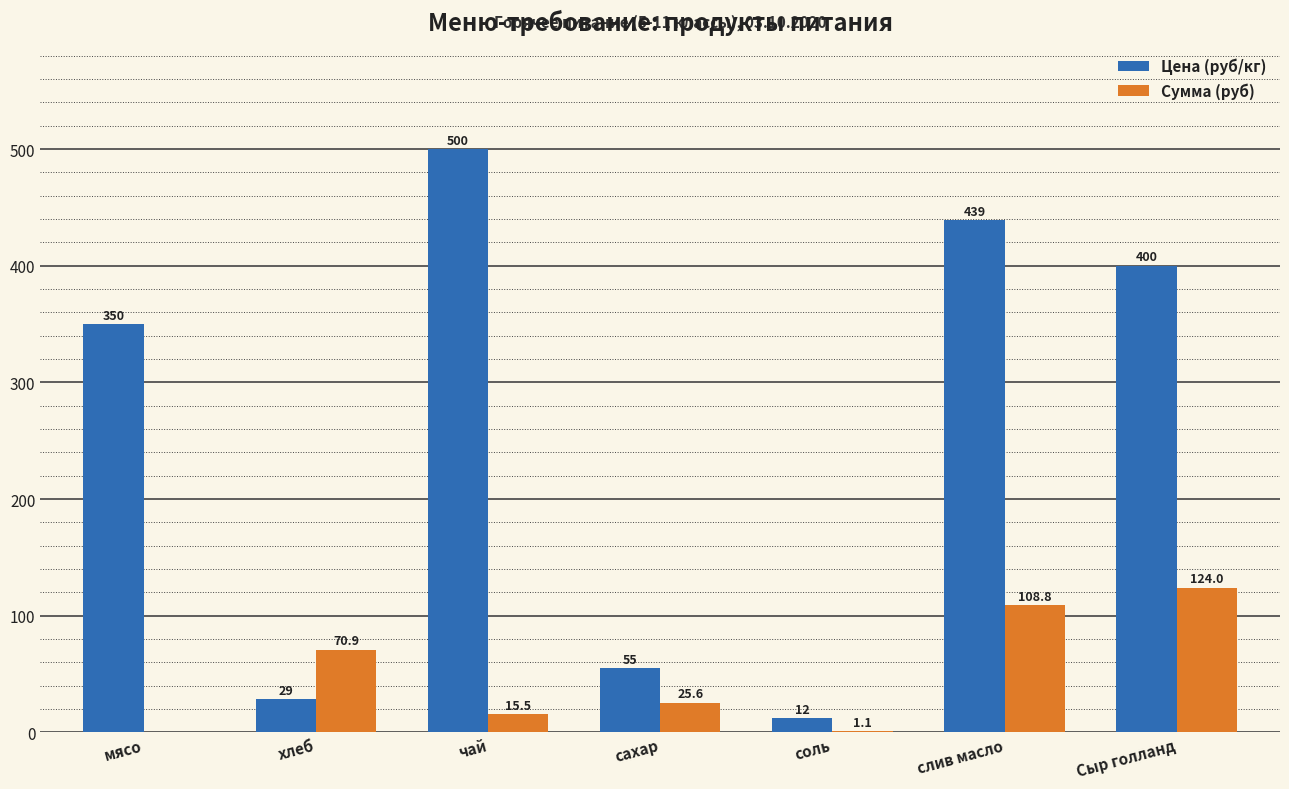

Which category has the highest value across all series?

чай